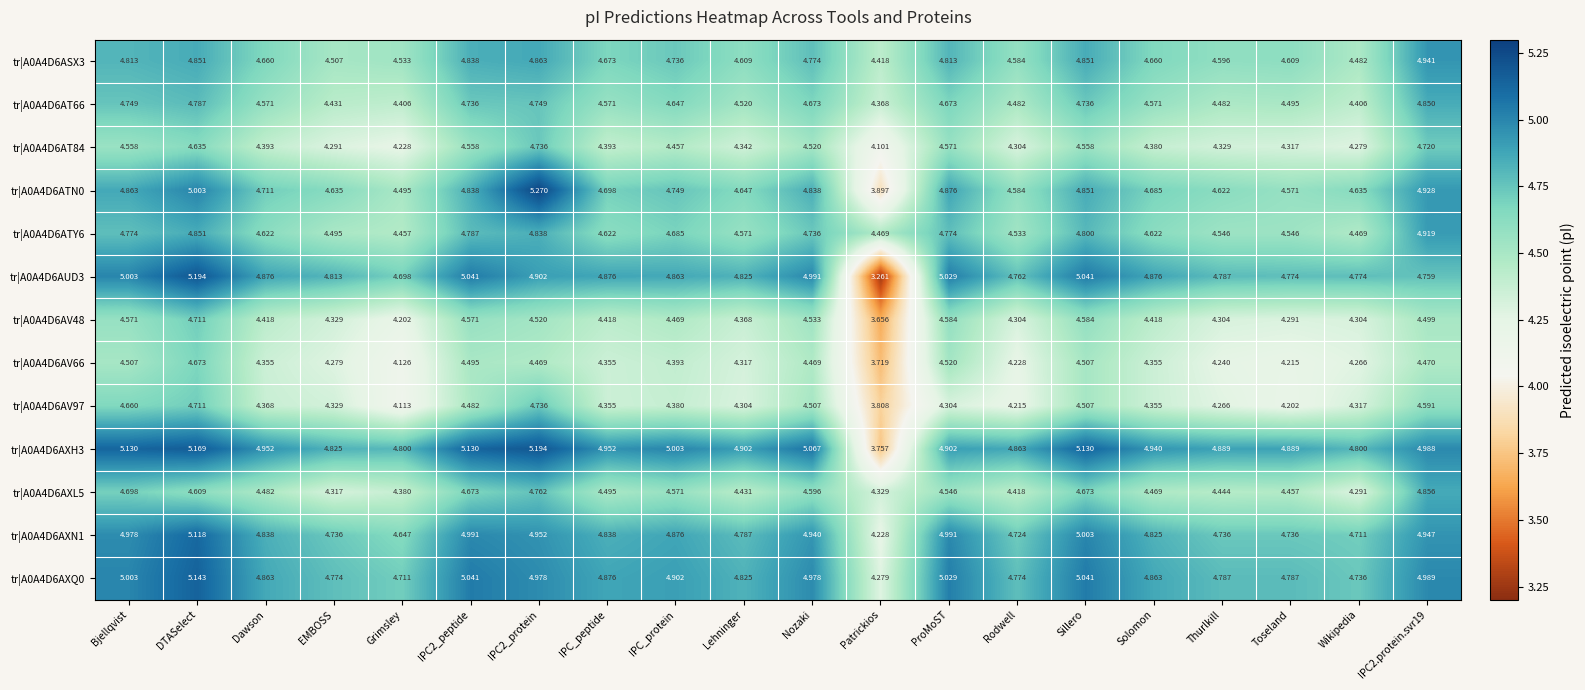

Which series has the largest total across all categories?

tr|A0A4D6AXH3